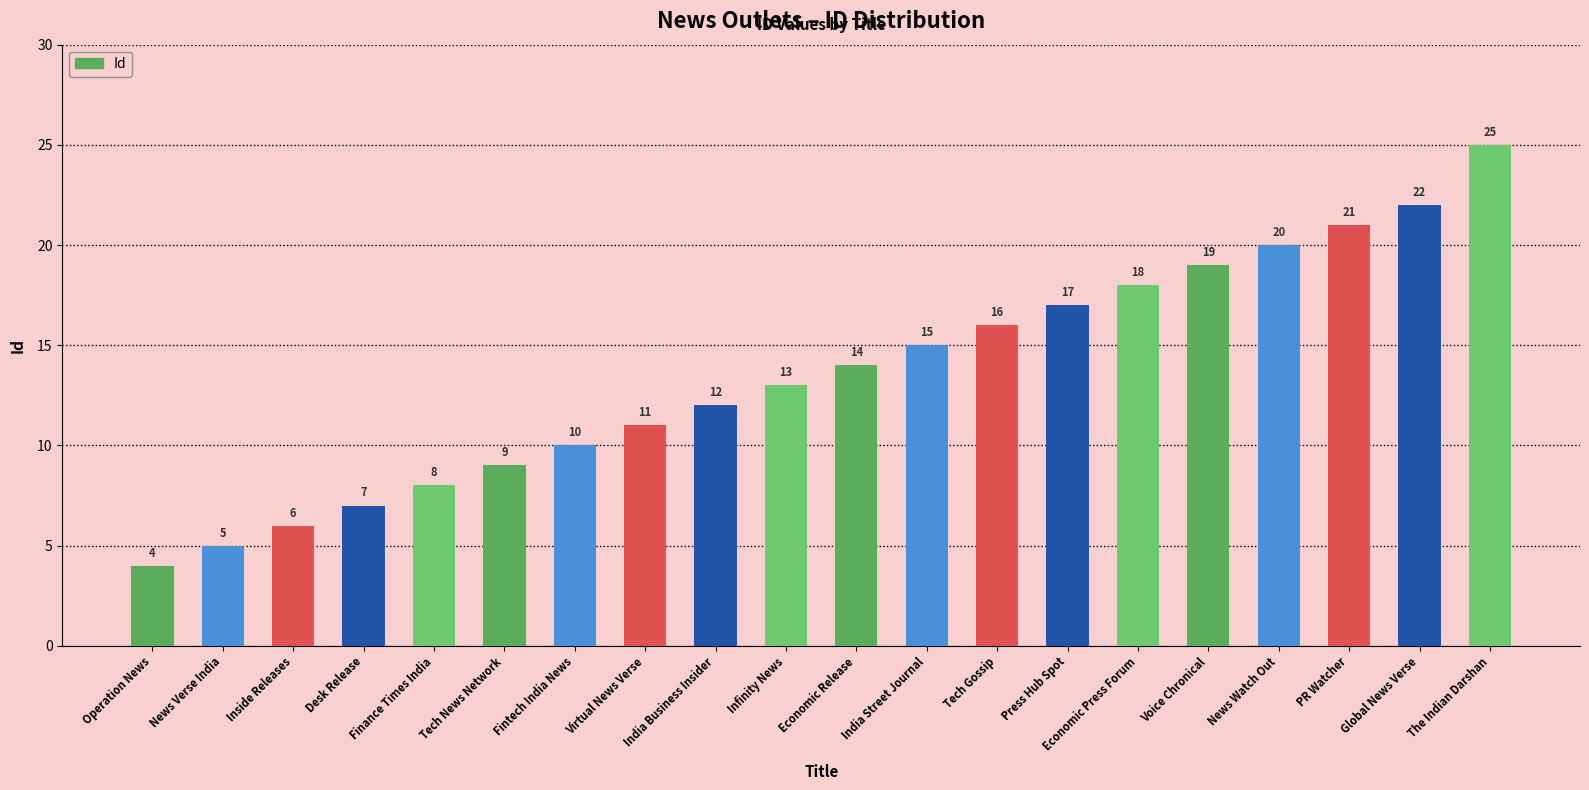

Are the bars horizontal?

No